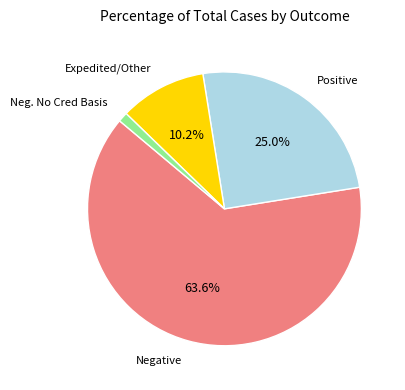

Is there any slice that represents more than half of the pie?

Yes